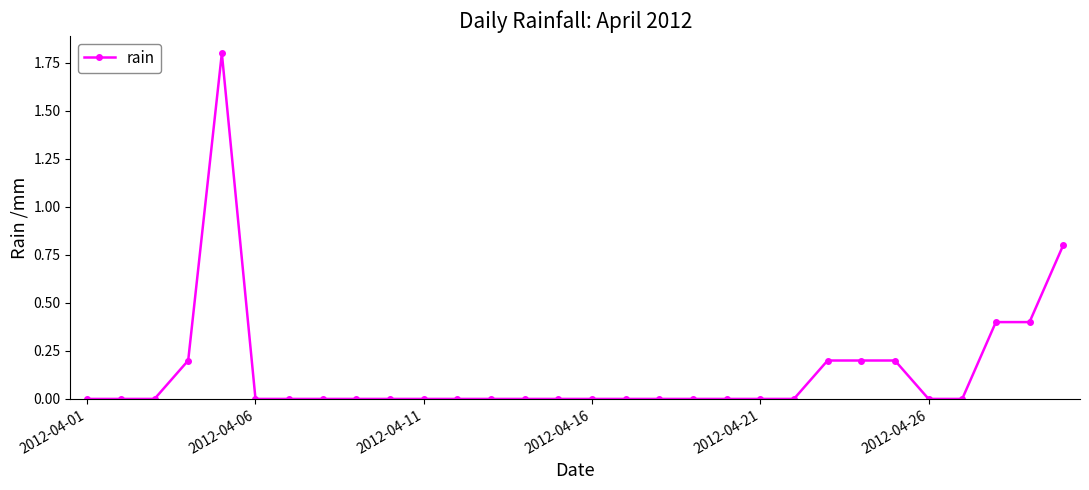

What is the average value?

0.1